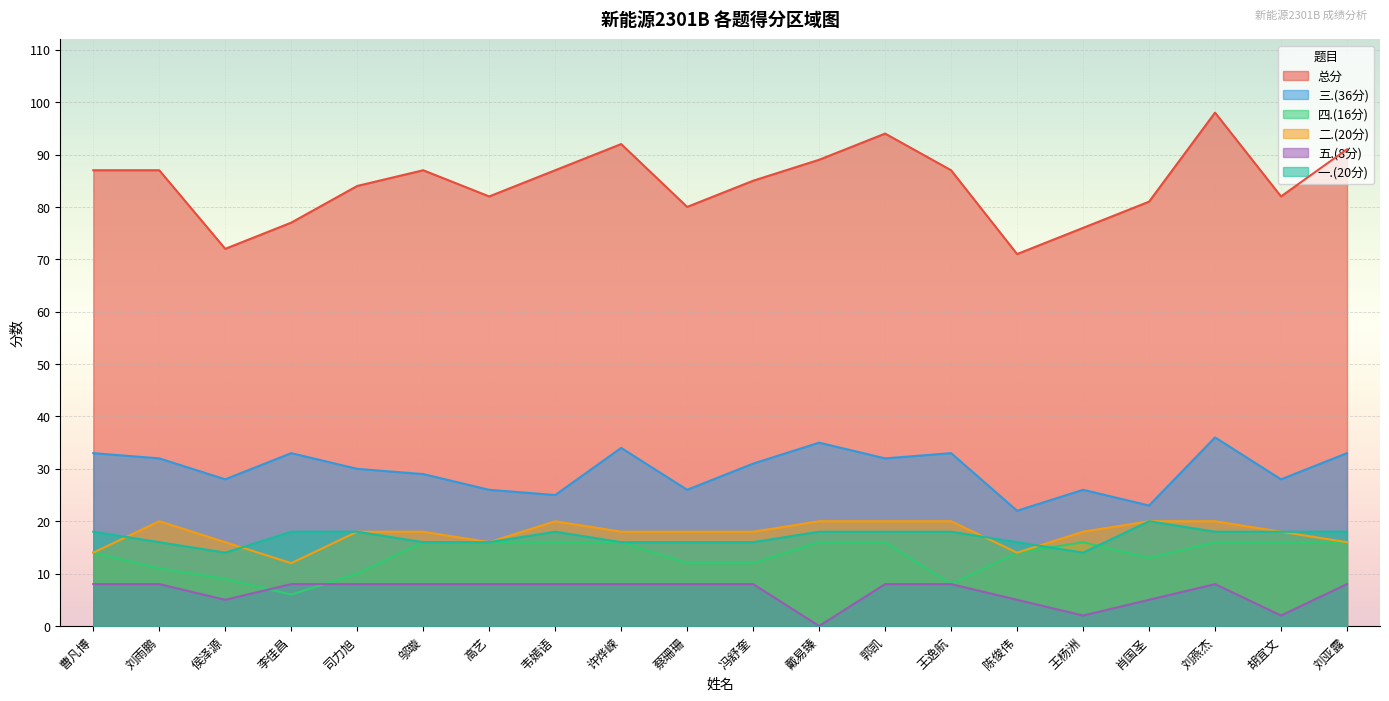

What is the sum of all 四.(16分) values?

269